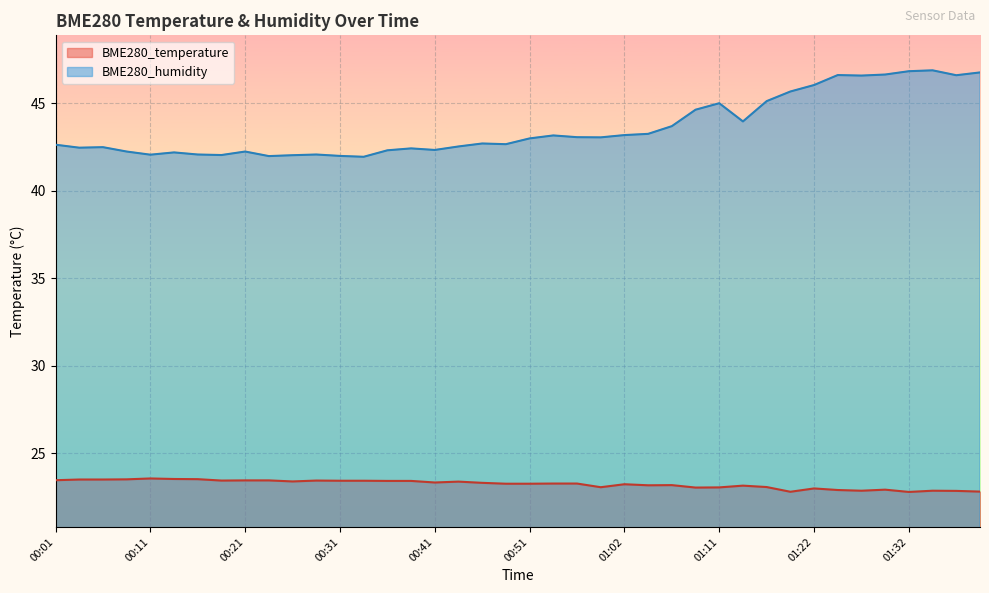

Where does the BME280_humidity series first go above 43?

00:54